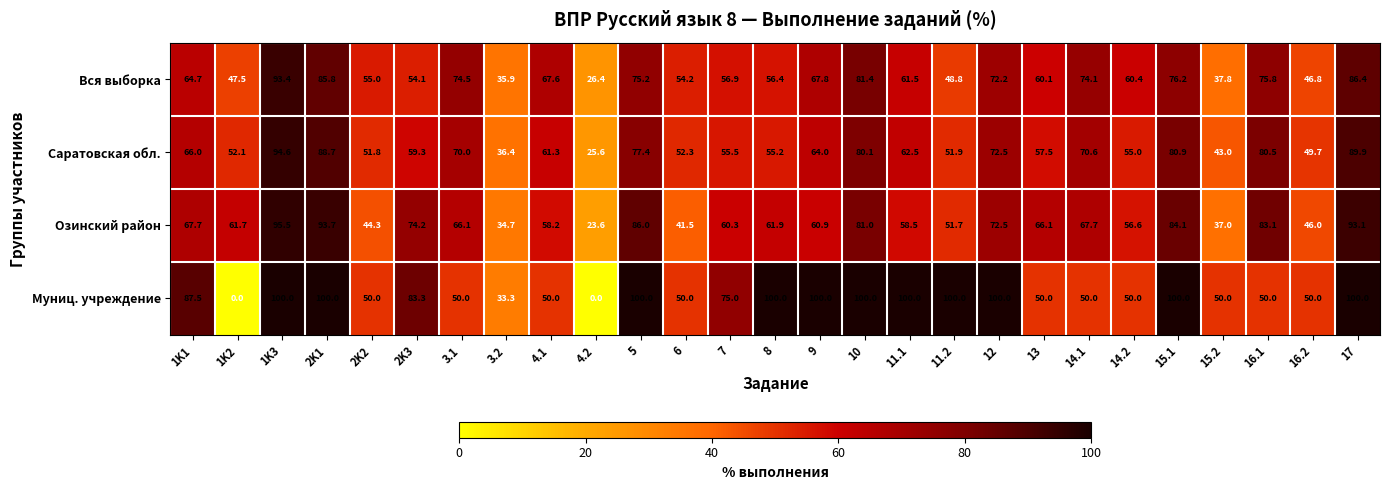

What is the difference between the maximum and second lowest values in the Саратовская обл. series?

58.2